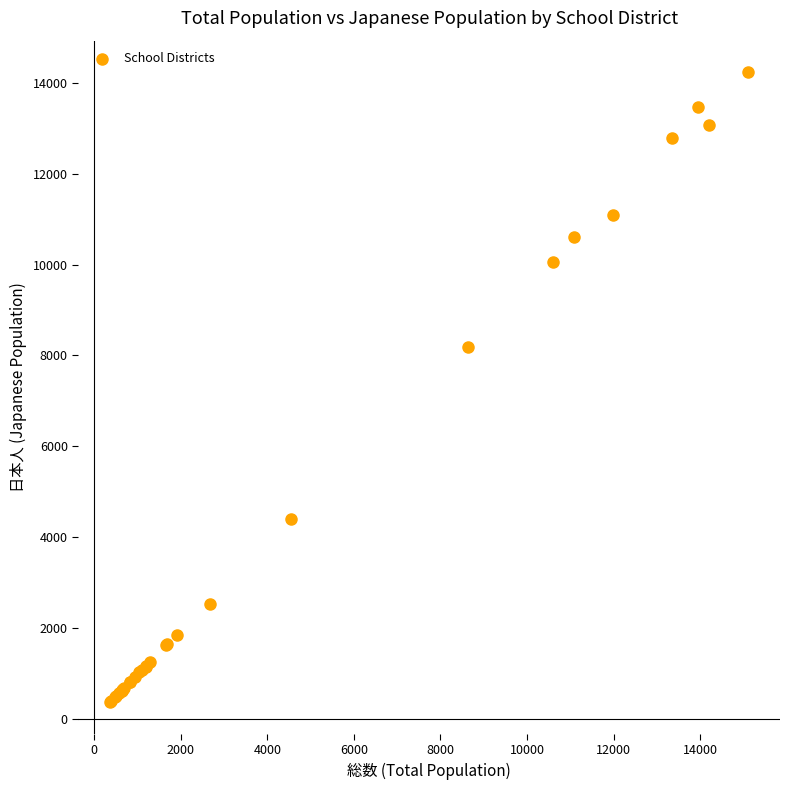

What Y value in the scatter plot is closest to 7300?

8189